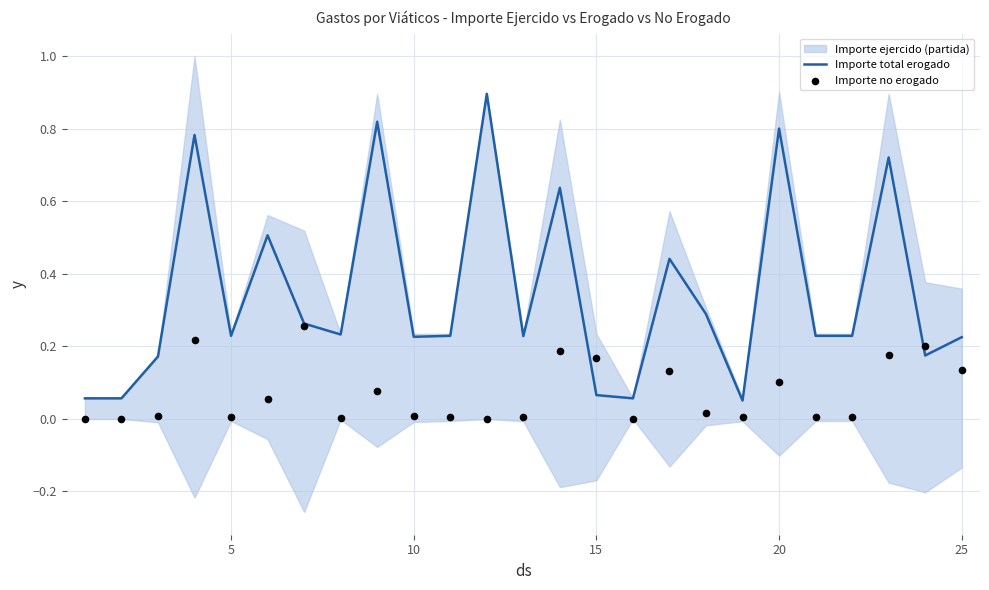

At how many categories does at least one series exceed 0?

25